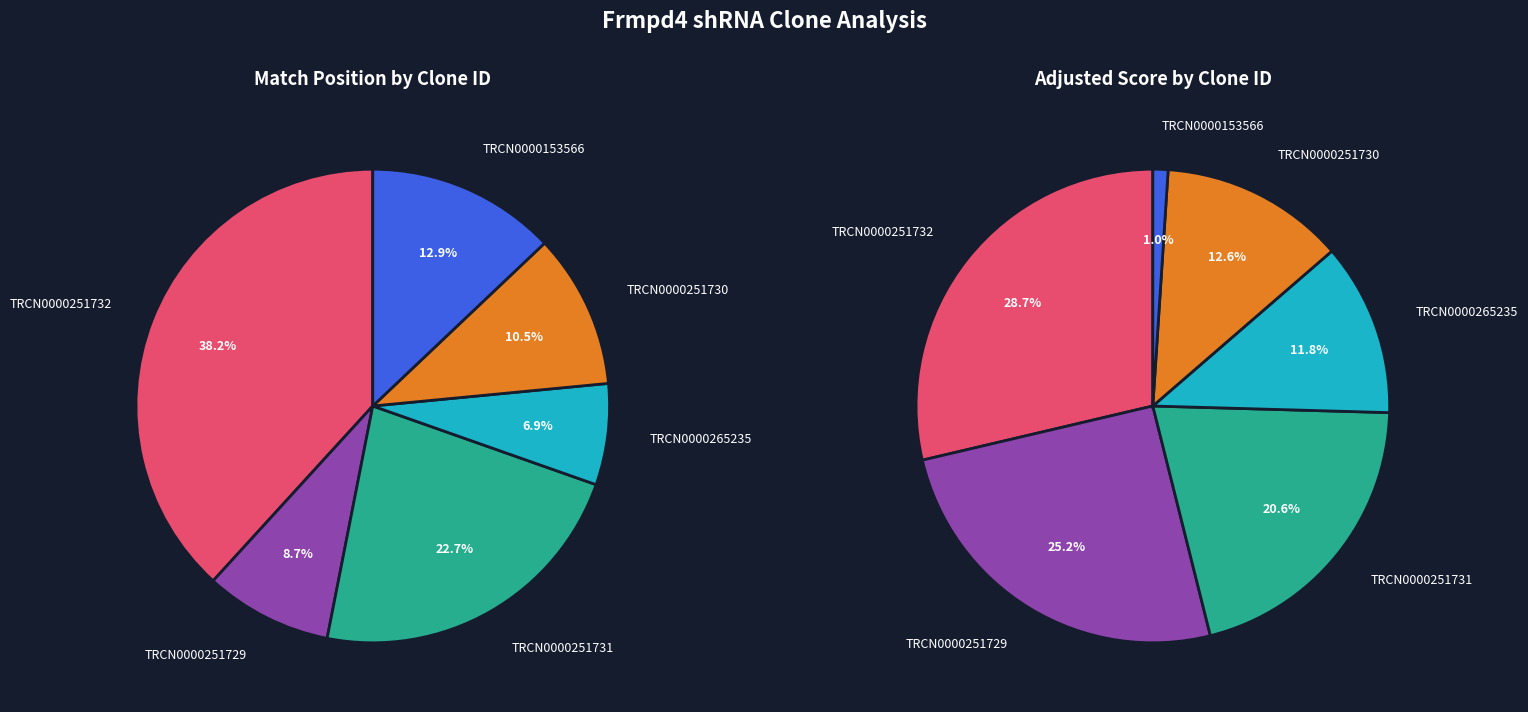

To the nearest percent, what percentage of the pie is TRCN0000251730?

11%